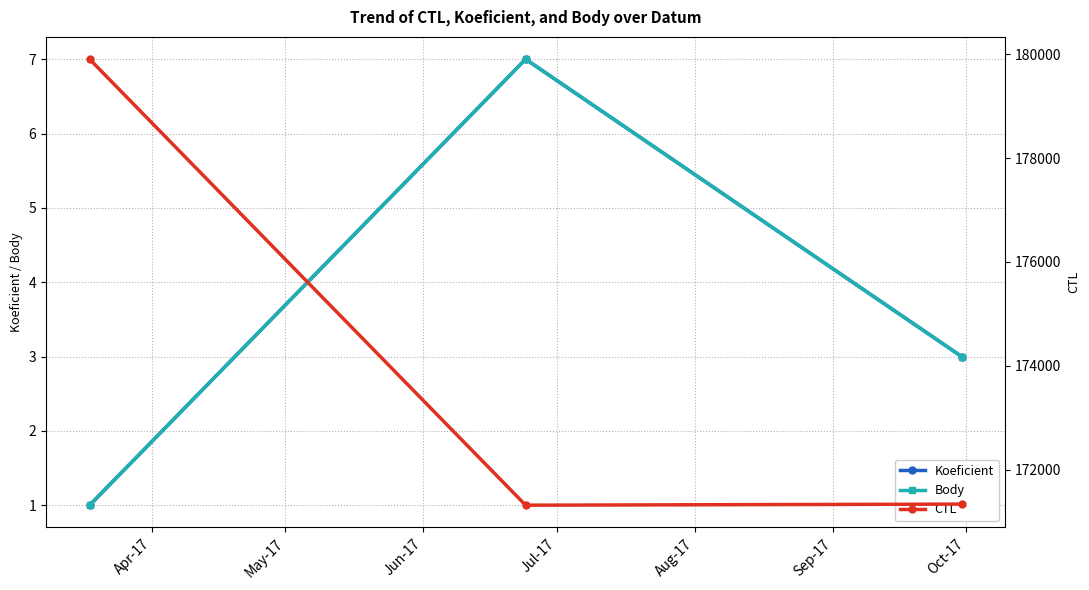

What is the value of the Body point at the 1st from the left?

1